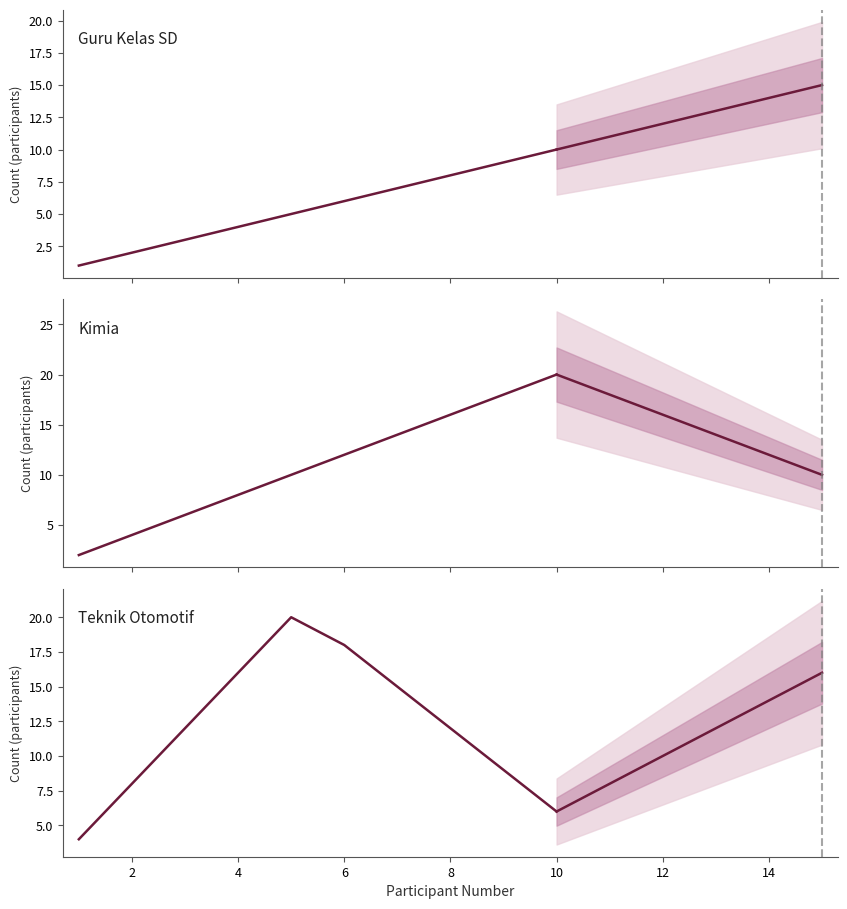

How many values in the Kimia series are below 12?

5